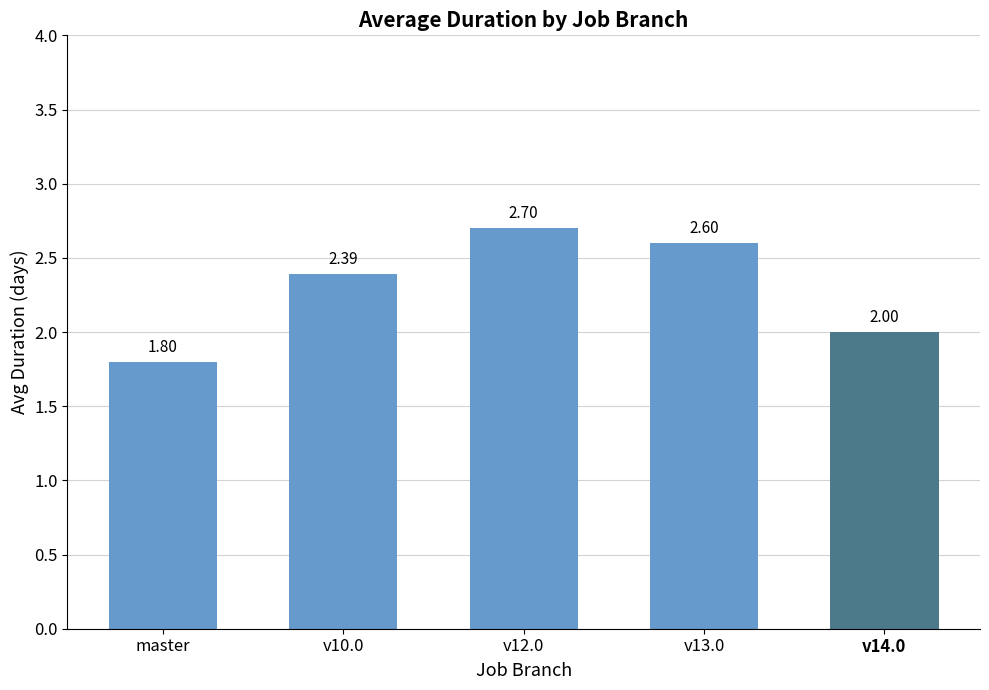

True or false: the data shows 2.6 at v13.0.

True